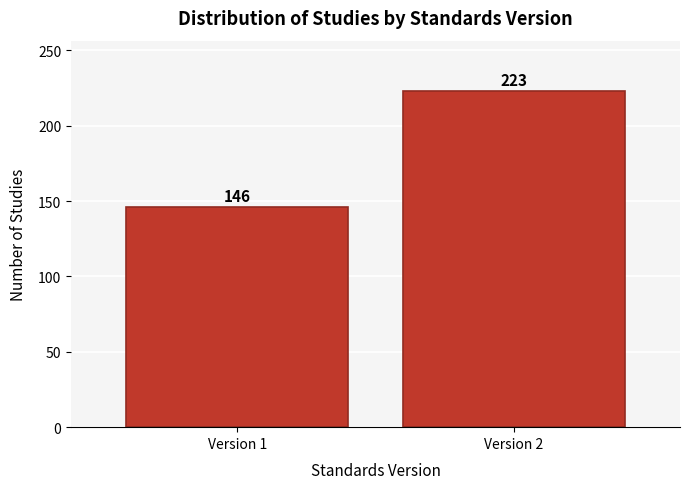

Reading right to left, transcribe all the data shown in this chart.

223	146